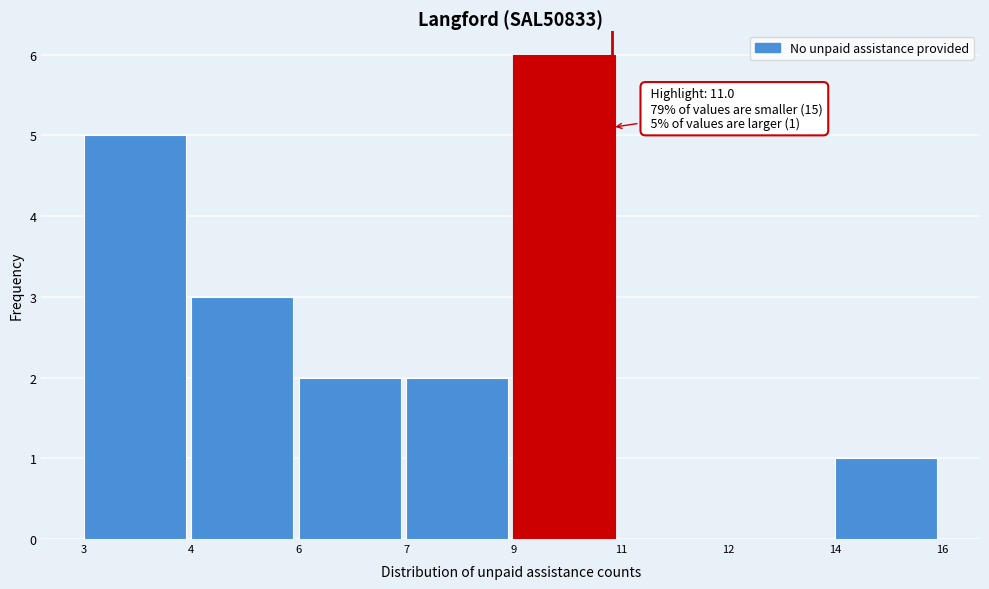

Reading right to left, what are all the values shown in this chart?

14=1	12=0	11=0	9=6	7=2	6=2	4=3	3=5